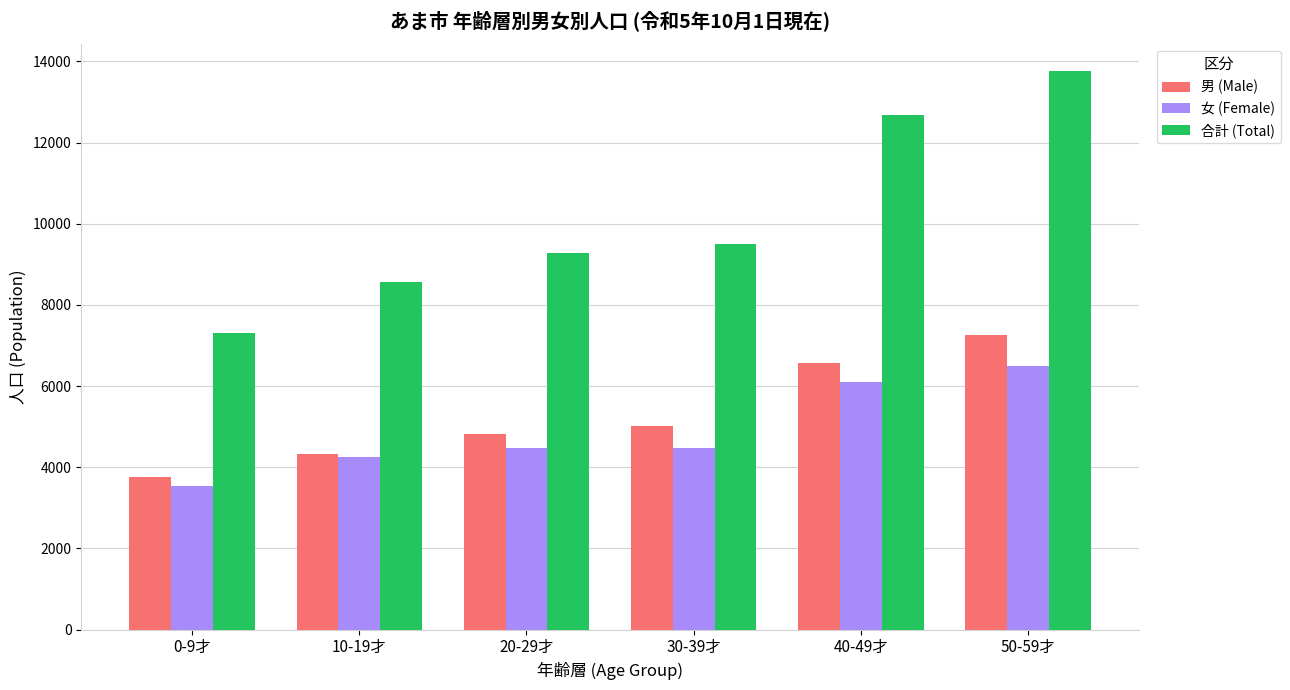

What is the difference between the maximum and second lowest values in the 女 (Female) series?

2255